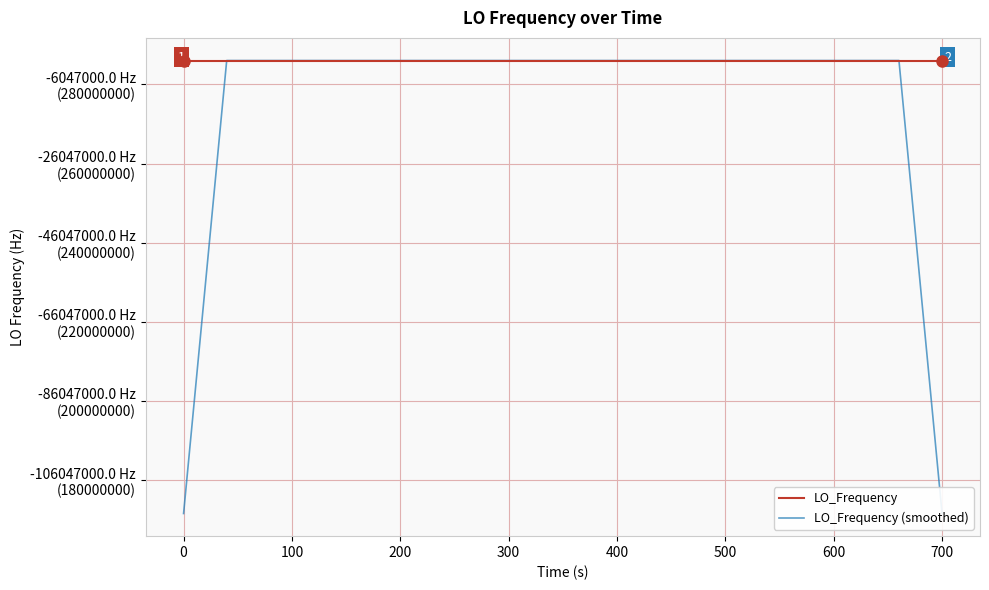

How many data points in LO_Frequency (smoothed) are less than 286047000?

11